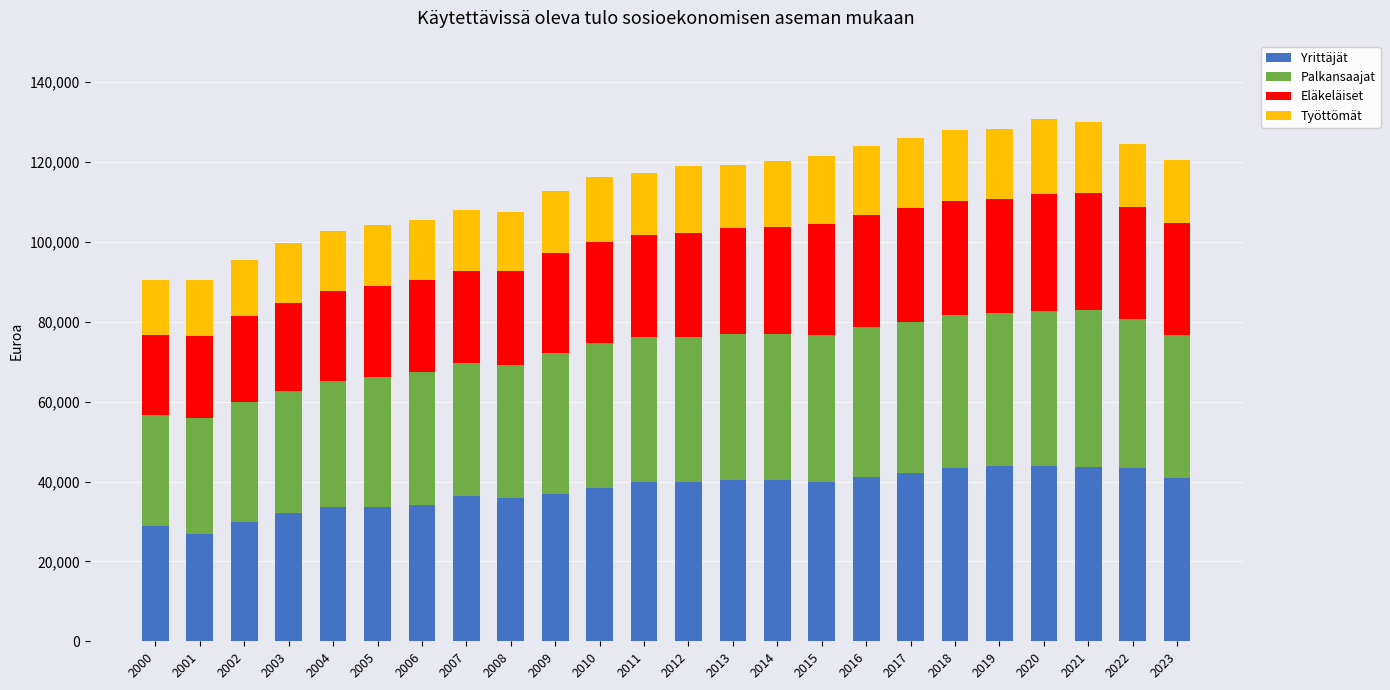

What is the average value of the Yrittäjät series?

37915